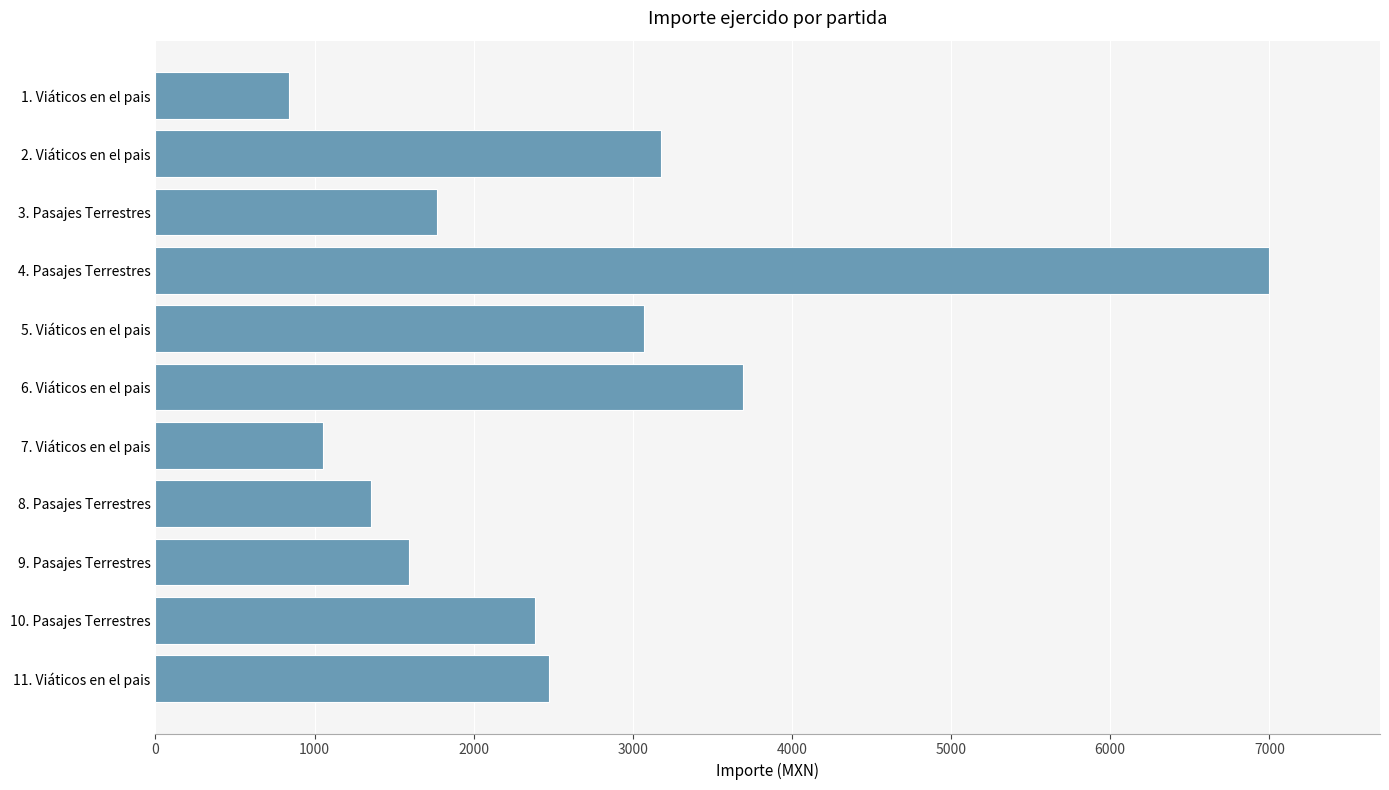

What is the maximum value shown in the chart?

6996